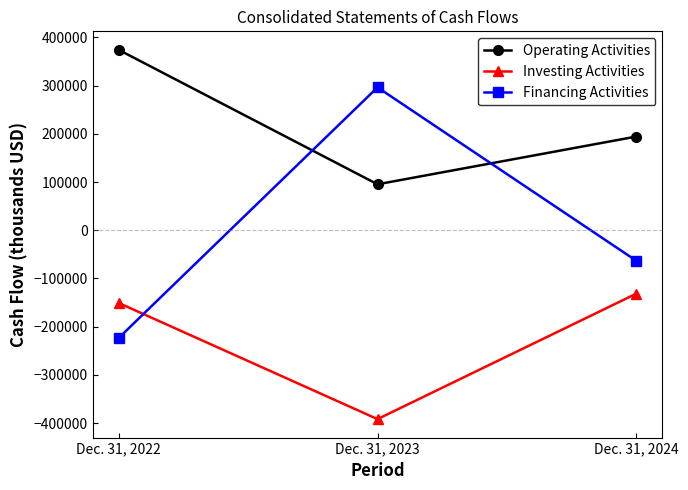

Reading left to right, what are all the values shown in this chart?

Operating Activities: 374375	95343	194432
Investing Activities: -150755	-391868	-131427
Financing Activities: -223690	296436	-63533